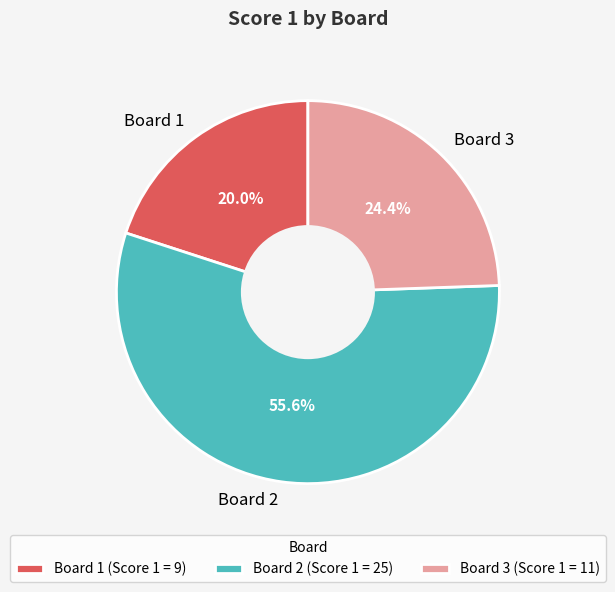

Approximately how many times larger is the value at Board 3 compared to Board 1?

1.2